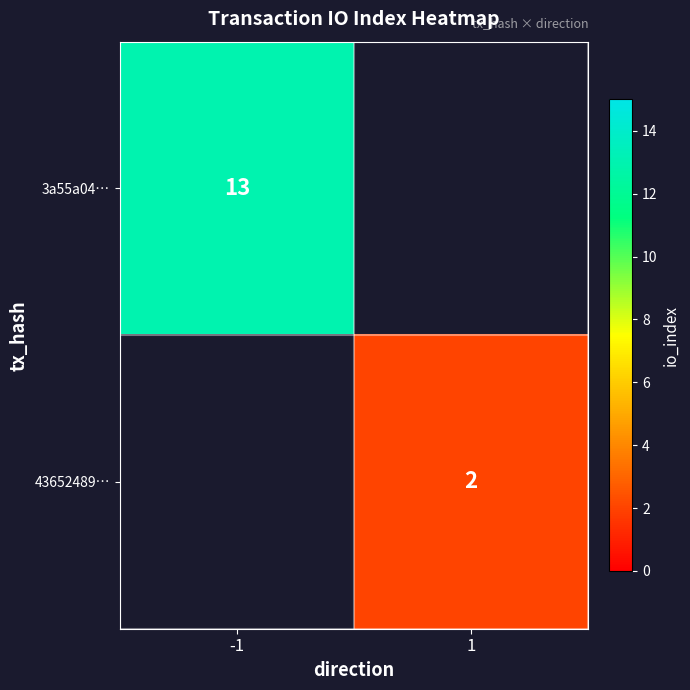

Which category has the highest value across all series?

-1